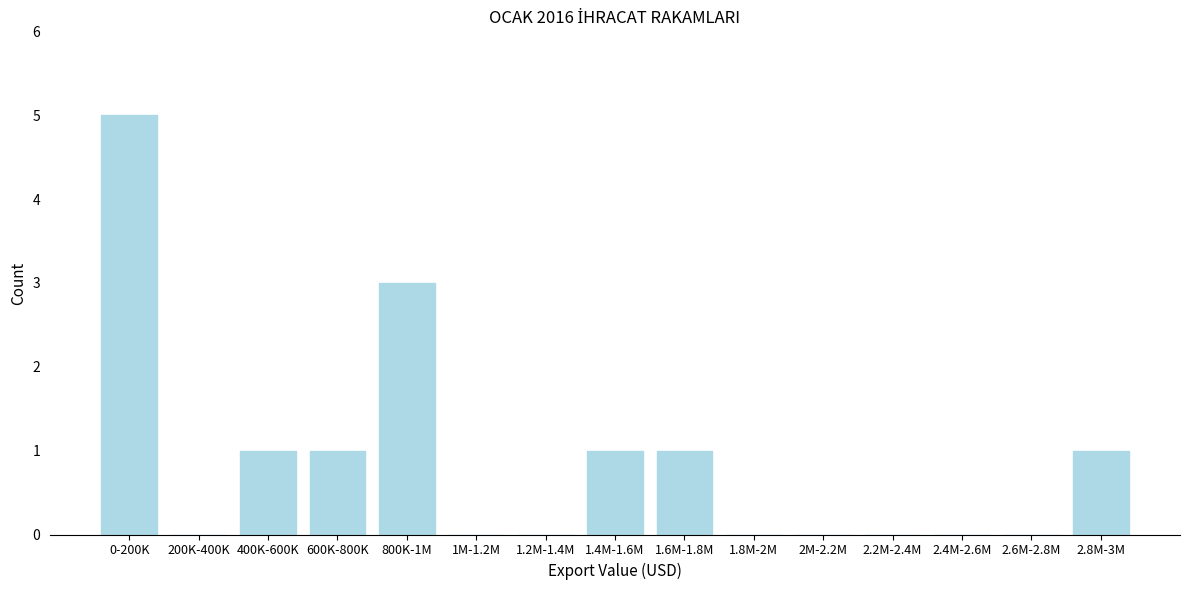

Reading right to left, extract all data points from this chart.

2.8M-3M=1	2.6M-2.8M=0	2.4M-2.6M=0	2.2M-2.4M=0	2M-2.2M=0	1.8M-2M=0	1.6M-1.8M=1	1.4M-1.6M=1	1.2M-1.4M=0	1M-1.2M=0	800K-1M=3	600K-800K=1	400K-600K=1	200K-400K=0	0-200K=5